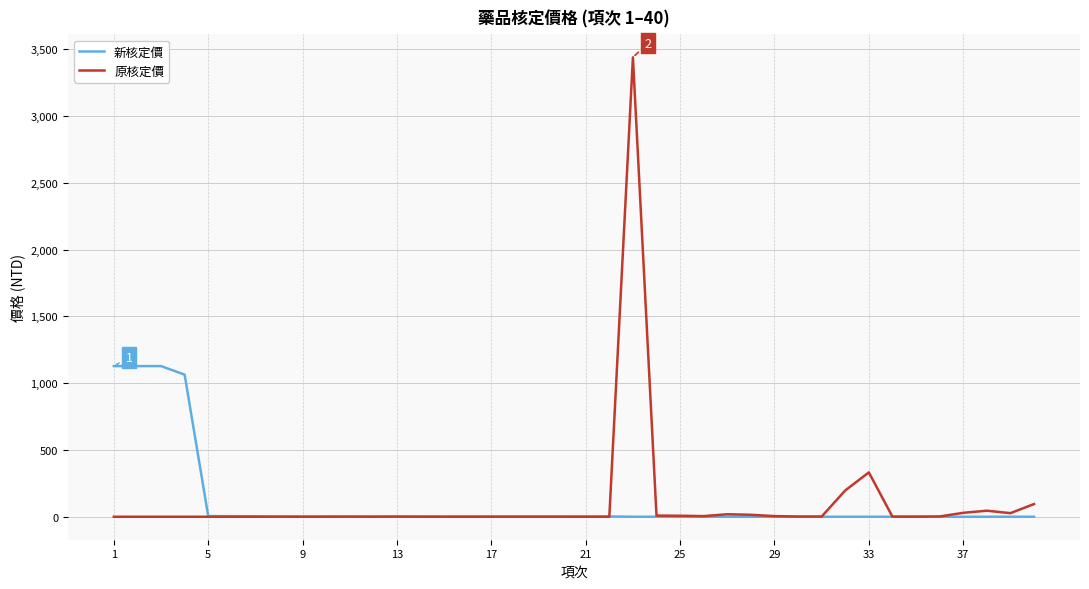

Which series has the widest spread of values?

原核定價